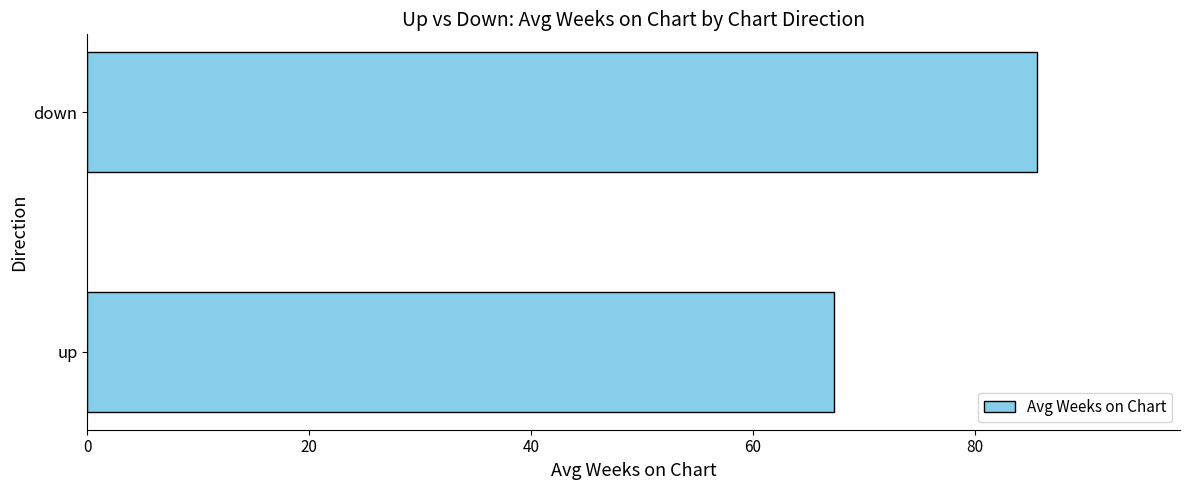

Is it true that the value at down is 127.5?

False